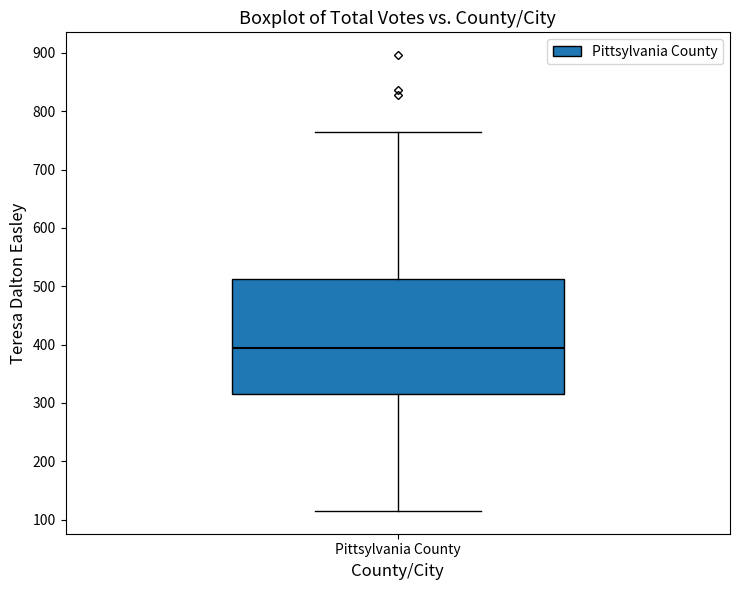

Where is the lower edge of the box for Pittsylvania County on the y-axis? The values are not printed on the chart, so give them approximately, as read against the axis.

320